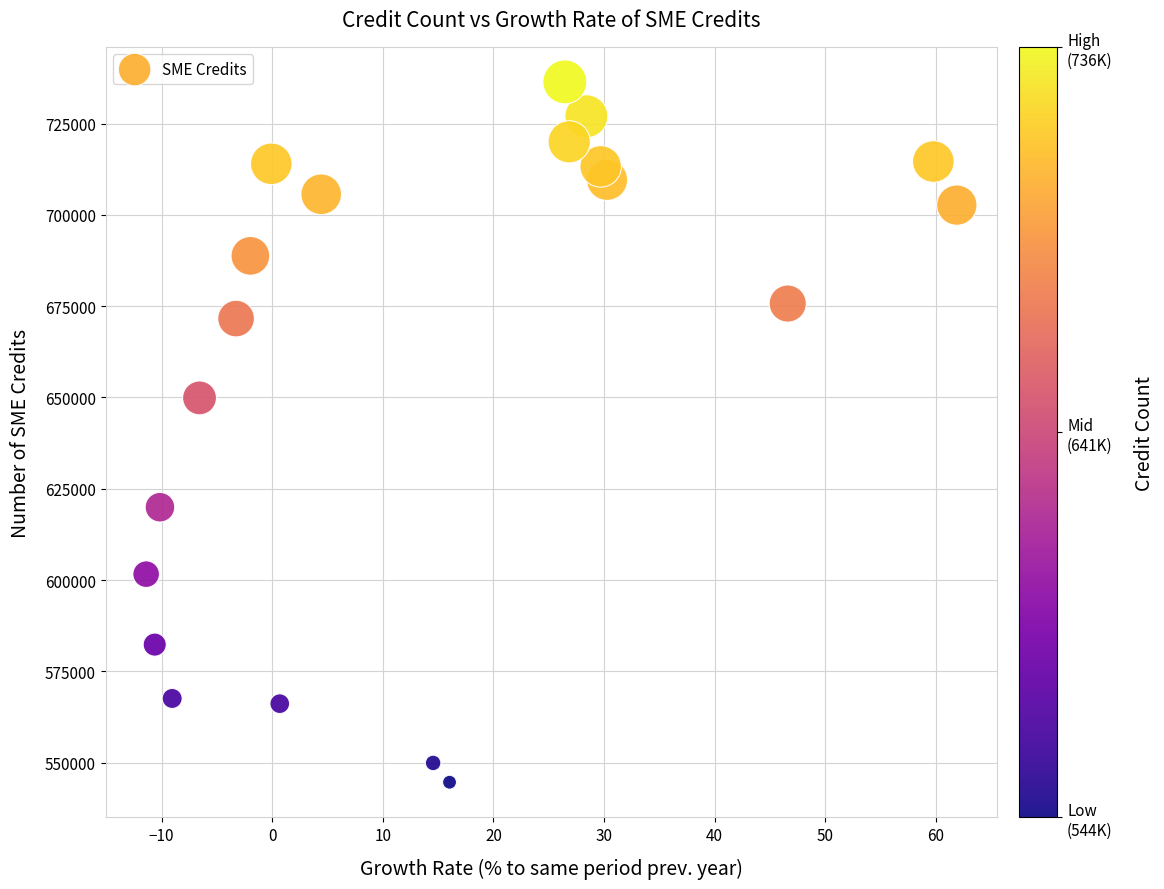

What Y value in the scatter plot is closest to 640528?

649879